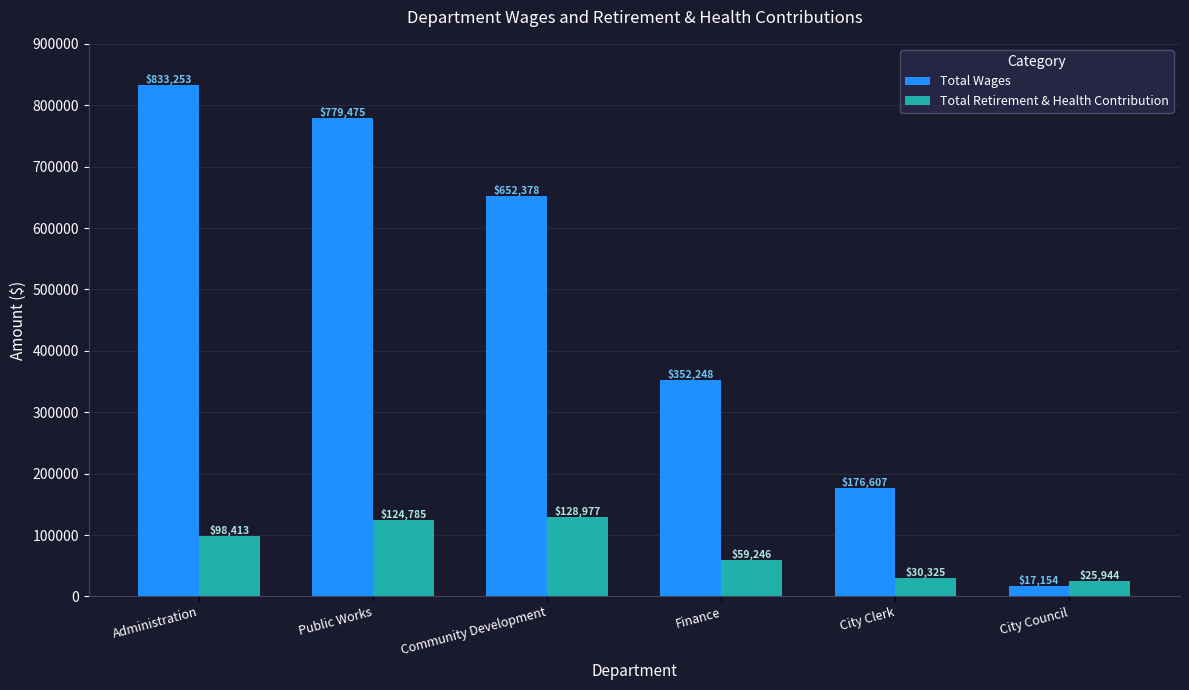

Rank the series by their average value, from lowest to highest.

Total Retirement & Health Contribution, Total Wages